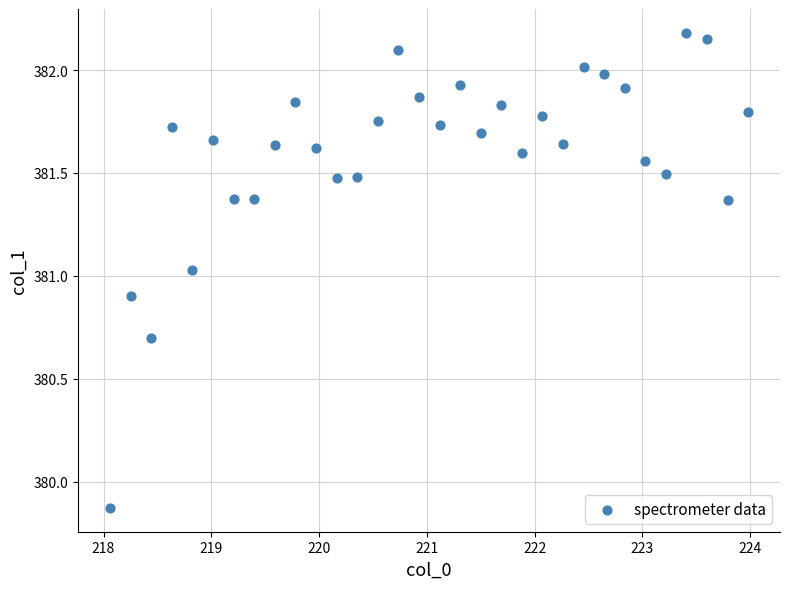

What is the range of X values (max minus min)?

5.9